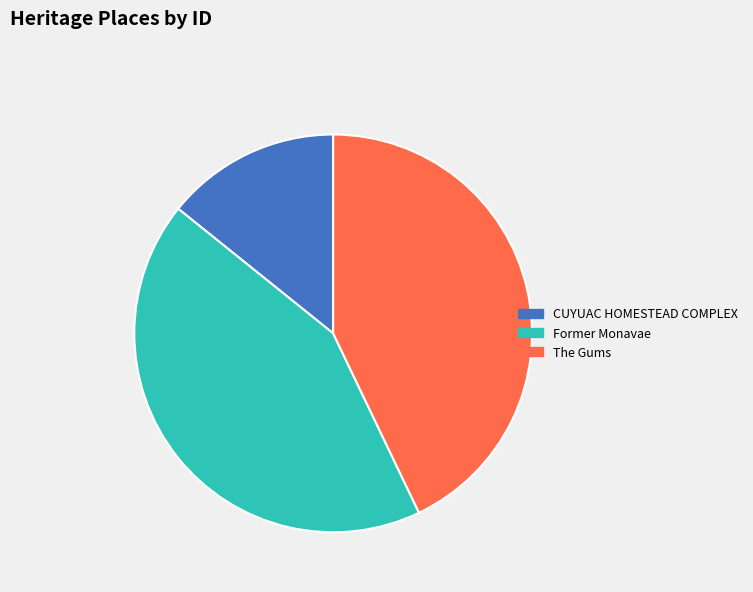

Combined, do Former Monavae and The Gums account for over 50%?

Yes